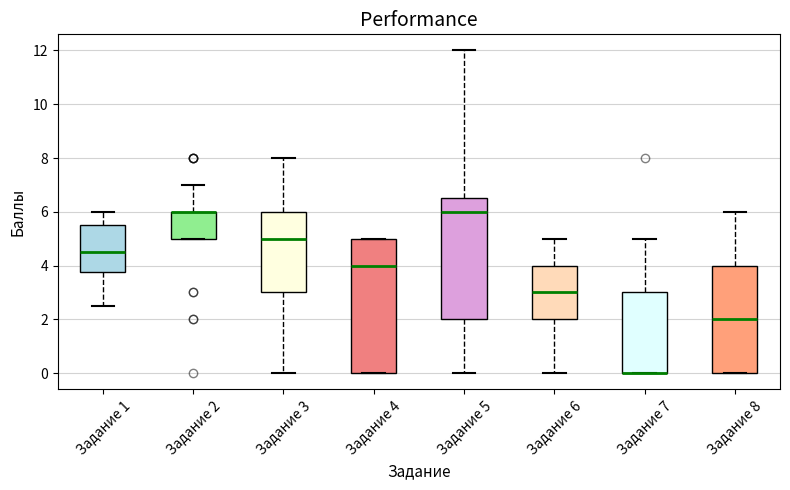

Reading left to right, transcribe this box plot: for each box, give where its median line is, the range the box spans, and where its two whiskers end, as read against the y-axis. The values are not printed on the chart, so give them approximately, as read against the axis.

Задание 1: median 4.6, box 3.8 to 5.6, whiskers 2.6 to 6.0
Задание 2: median 6.0 (drawn on the box's upper edge), box 5.0 to 6.0, whiskers 5.0 to 7.0
Задание 3: median 5.0, box 3.0 to 6.0, whiskers 0.0 to 8.0
Задание 4: median 4.0, box 0.0 to 5.0, whiskers 0.0 to 5.0
Задание 5: median 6.0, box 2.0 to 6.6, whiskers 0.0 to 12.0
Задание 6: median 3.0, box 2.0 to 4.0, whiskers 0.0 to 5.0
Задание 7: median 0.0 (drawn on the box's lower edge), box 0.0 to 3.0, whiskers 0.0 to 5.0
Задание 8: median 2.0, box 0.0 to 4.0, whiskers 0.0 to 6.0